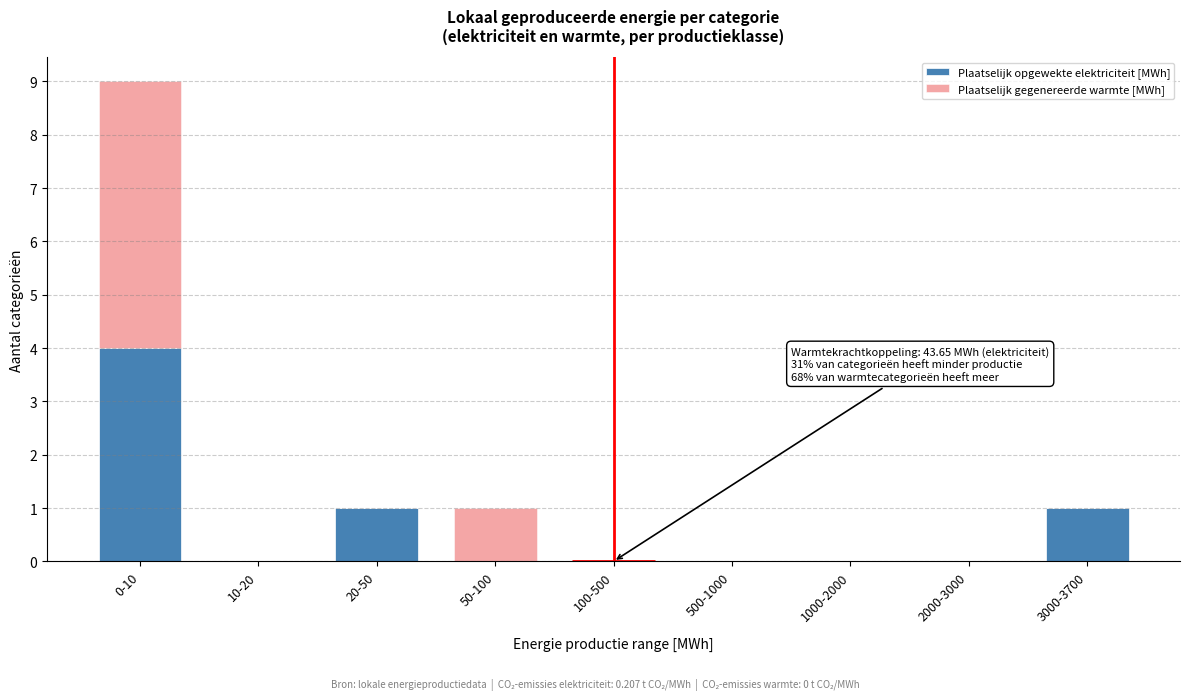

Reading left to right, transcribe the values for Plaatselijk opgewekte elektriciteit [MWh].

0-10=4	10-20=0	20-50=1	50-100=0	100-500=0	500-1000=0	1000-2000=0	2000-3000=0	3000-3700=1